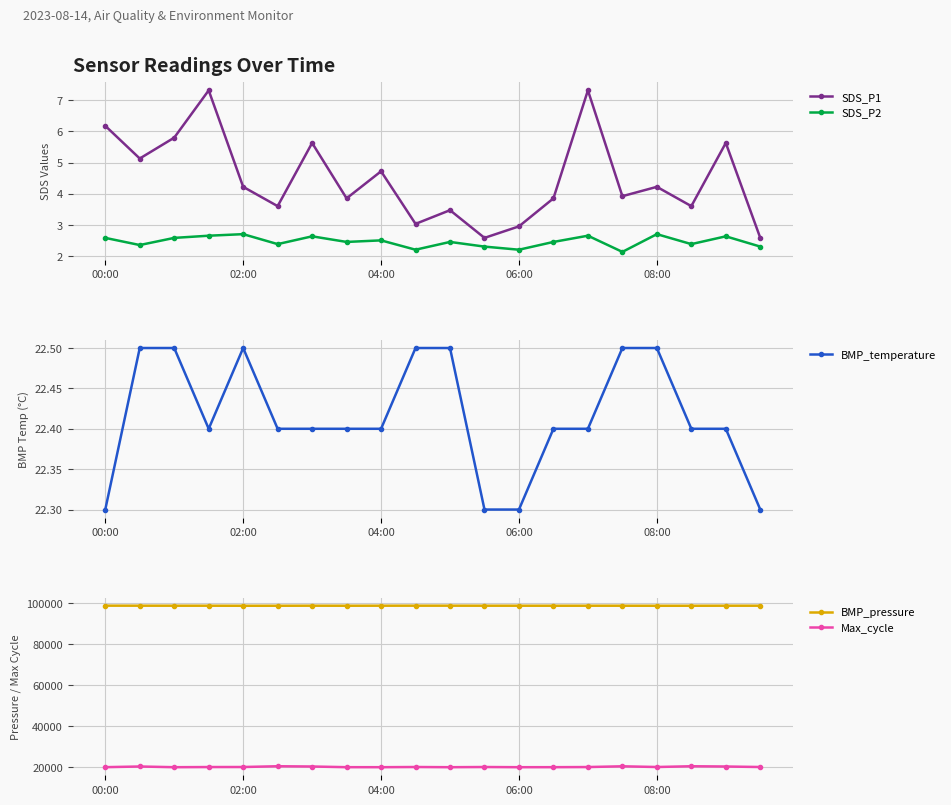

What is the highest value of the SDS_P2 series?

2.7